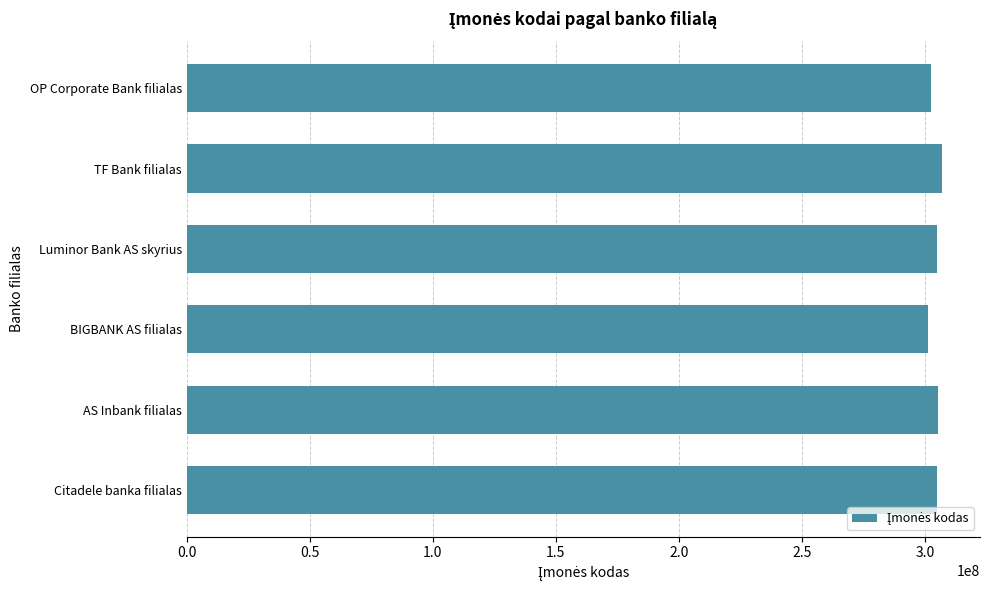

What is the smallest value displayed?

301048563